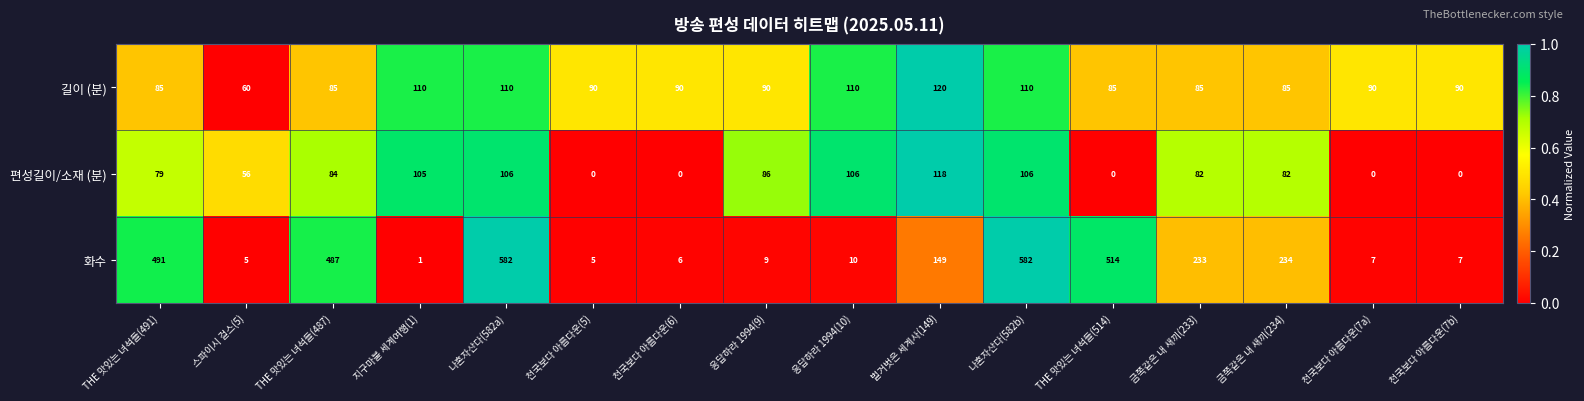

How many distinct data groups are displayed?

3